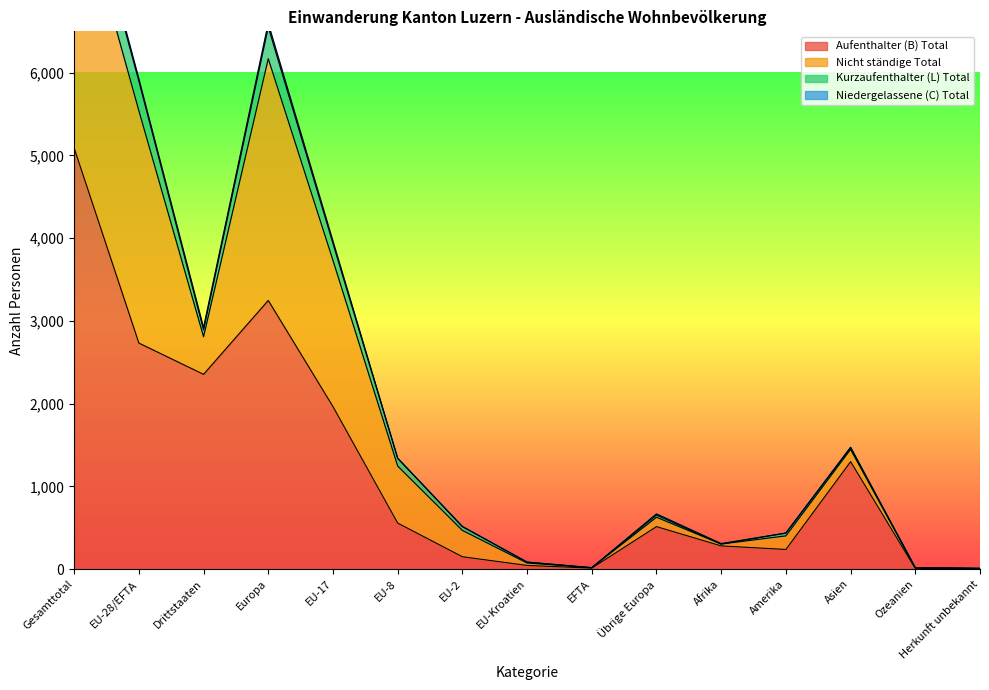

What is the spread (max minus min) of values at Afrika?

281